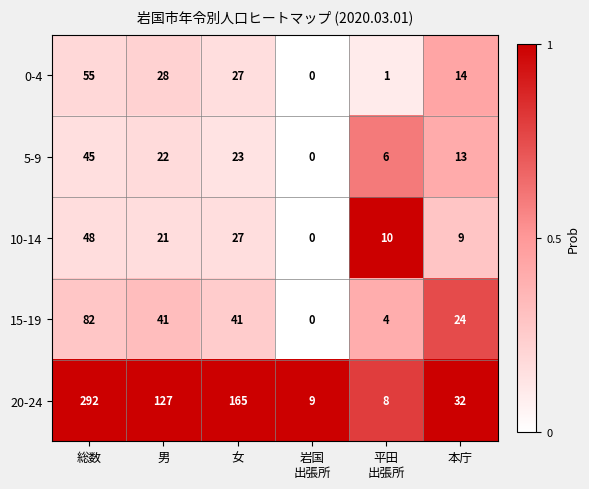

What is the total value across all series at 平田
出張所?

29